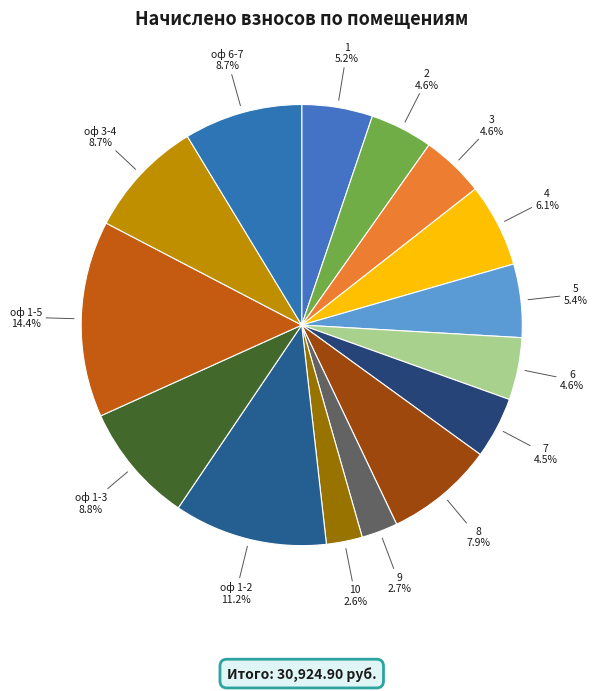

To the nearest percent, what portion does 9 represent?

3%